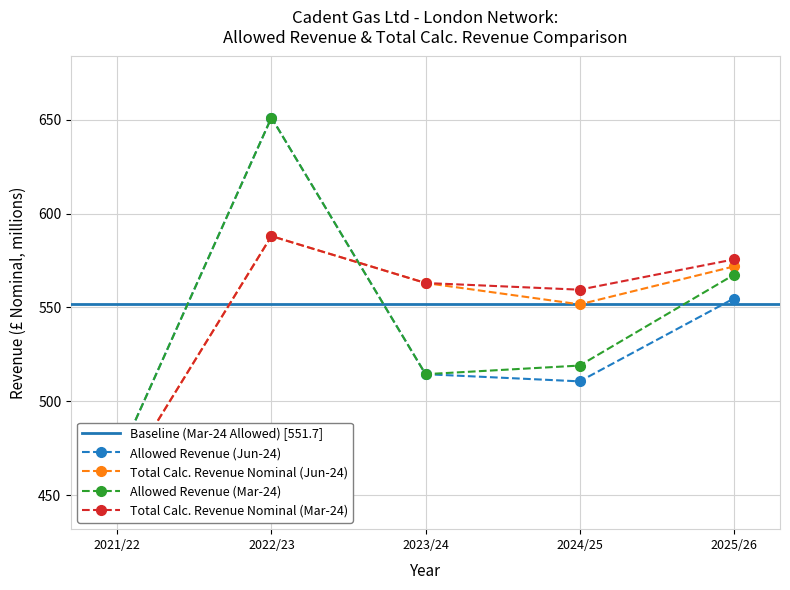

At how many categories does at least one series exceed 628?

1